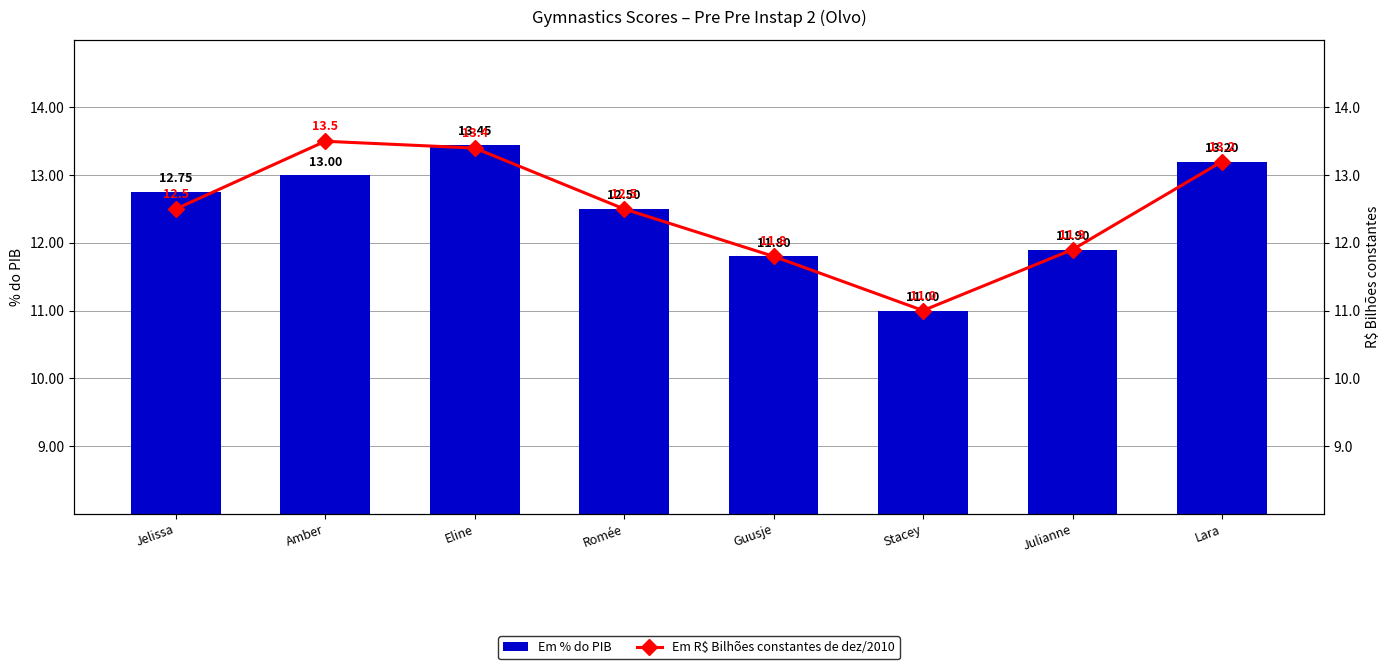

At which label does Em % do PIB reach its peak?

Eline